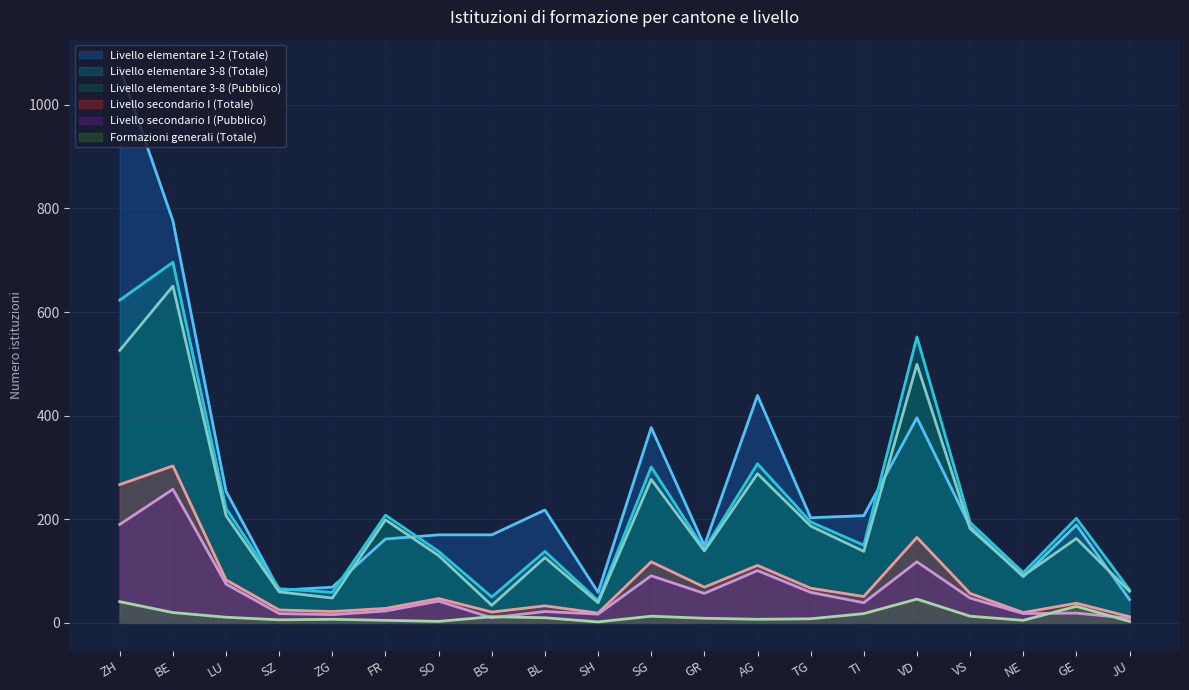

What is the difference between the maximum and minimum values in the Livello elementare 3-8 (Pubblico) series?

616